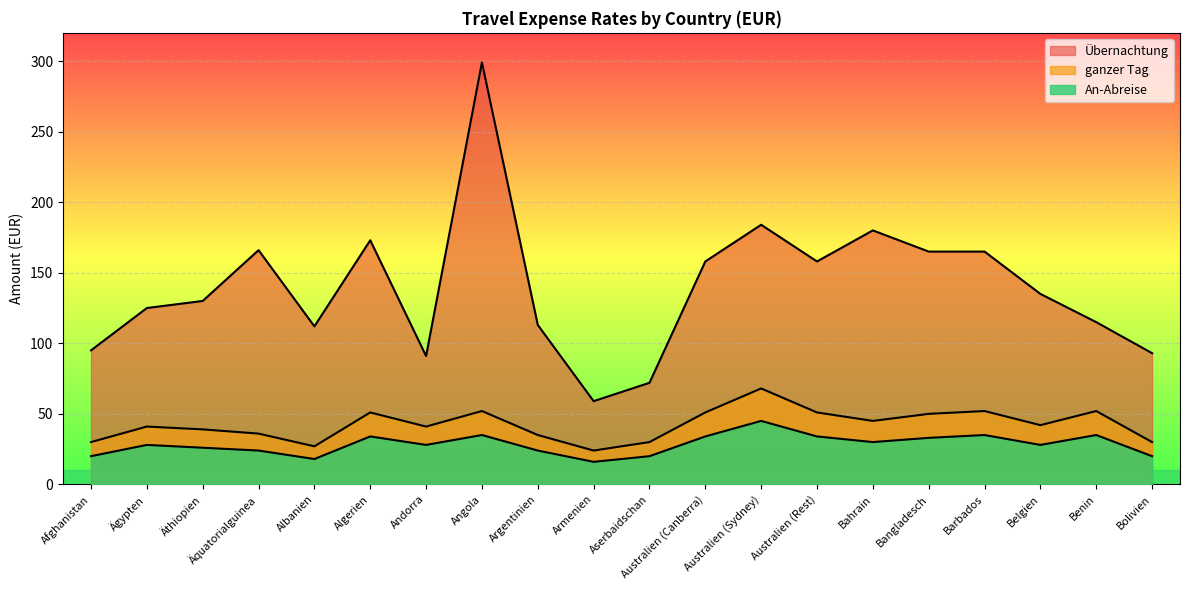

The value of Übernachtung at Belgien is 206. True or false?

False